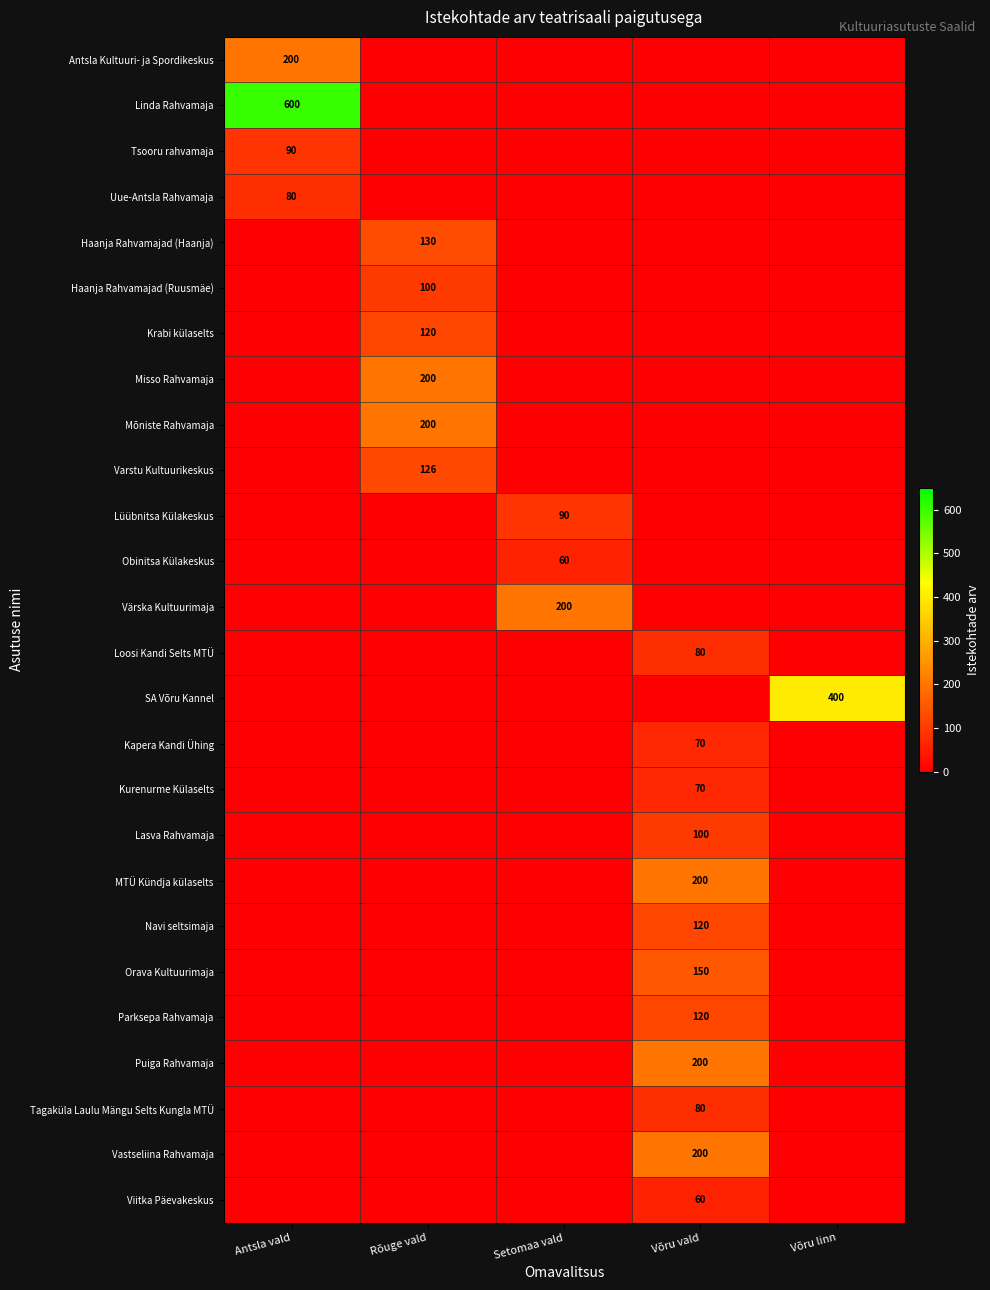

True or false: Viitka Päevakeskus has a value of 60 at Võru vald.

True